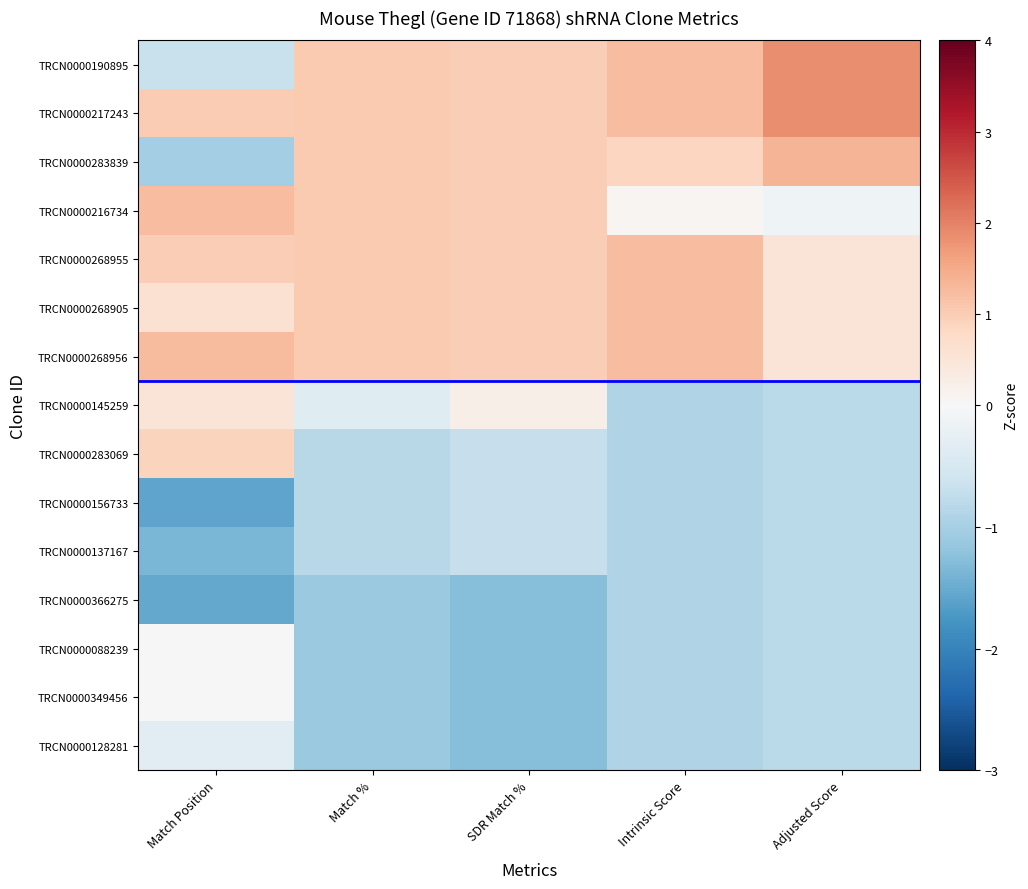

Which category has the lowest value across all series?

Match Position